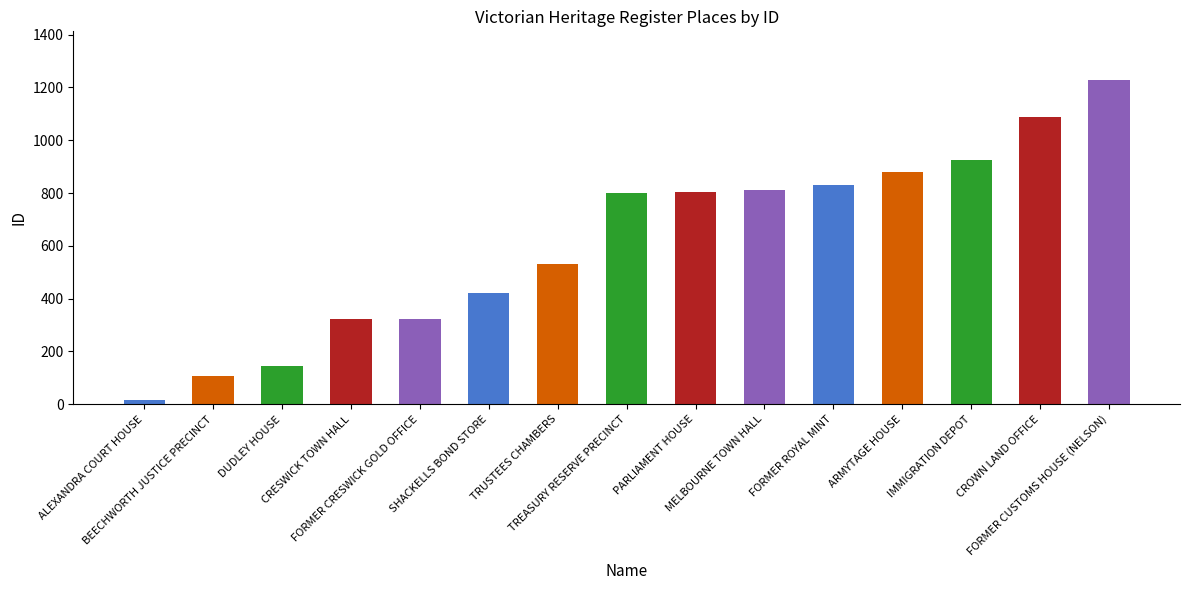

The chart shows a value of 926 at IMMIGRATION DEPOT. True or false?

True